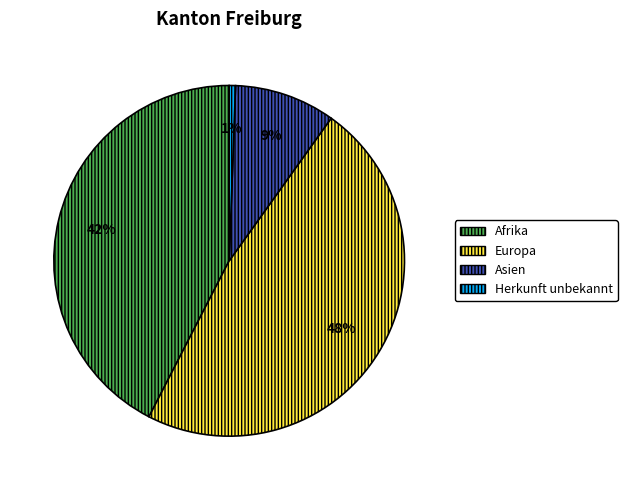

To the nearest percent, what is the difference between the largest and smallest slice percentages?

47%